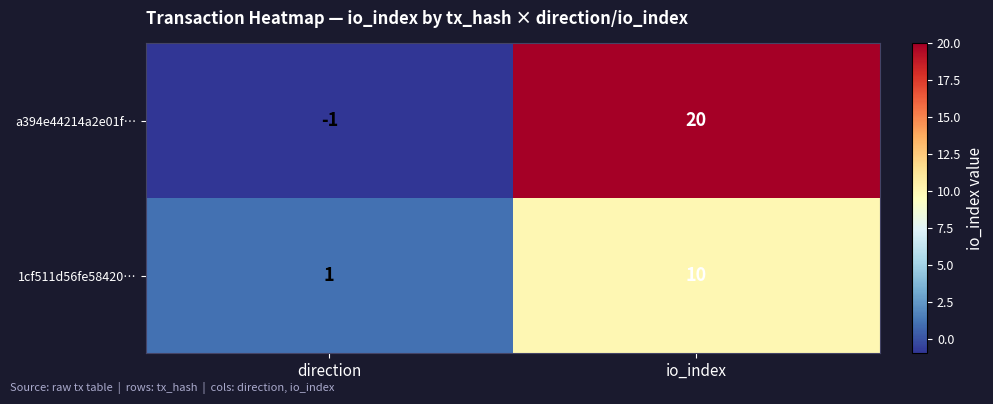

What is the average value of the a394e44214a2e01f… series?

10